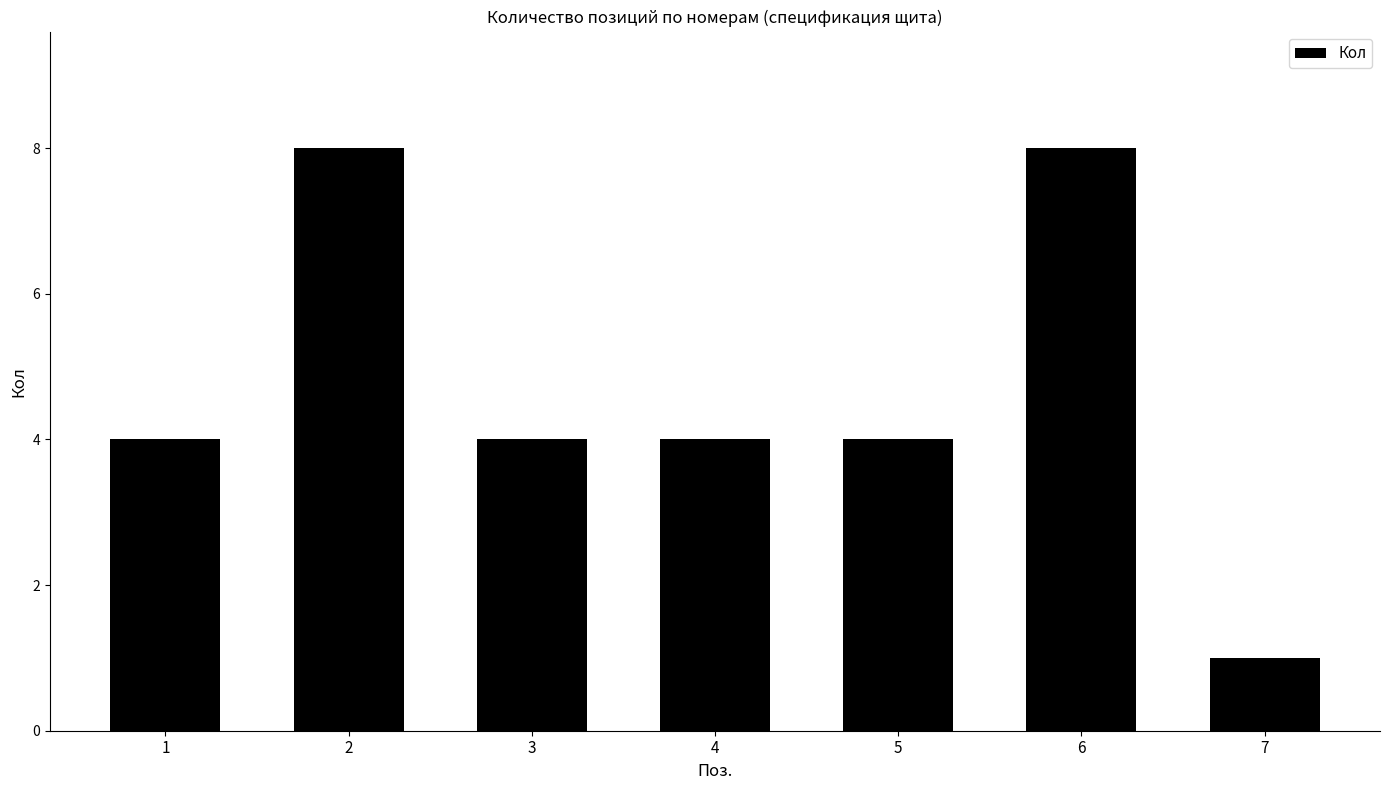

What is the difference between the maximum and second lowest values?

4